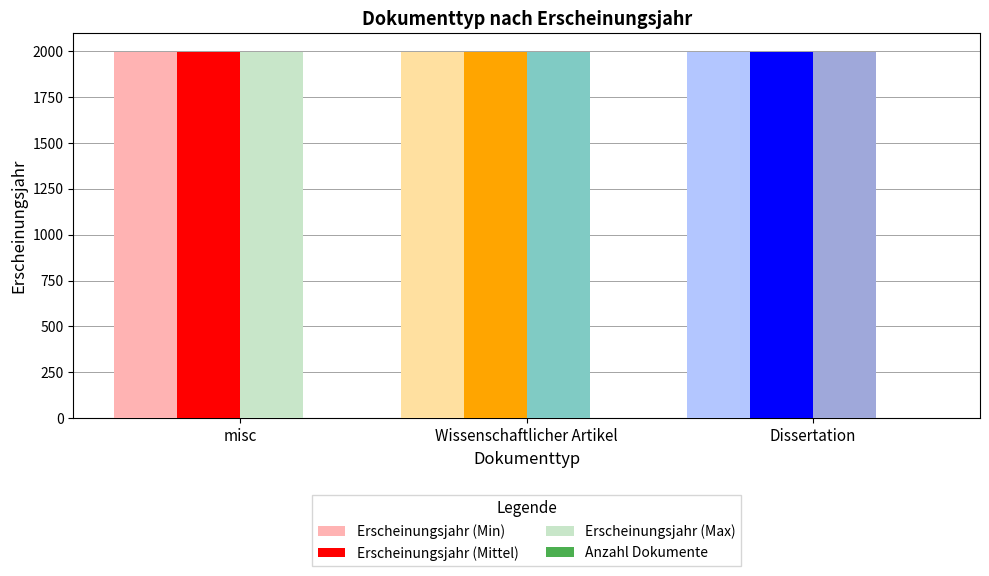

How many groups of bars are there?

3